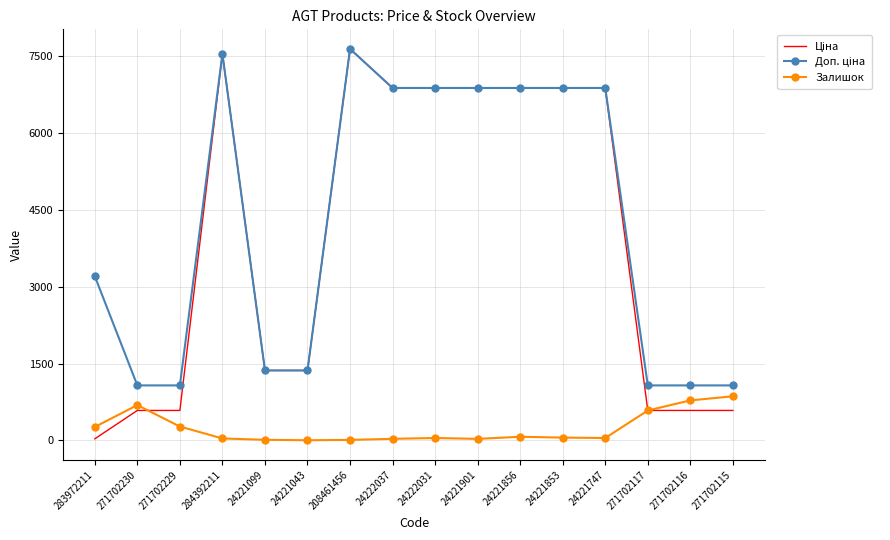

What is the maximum value shown in the chart?

7641.9